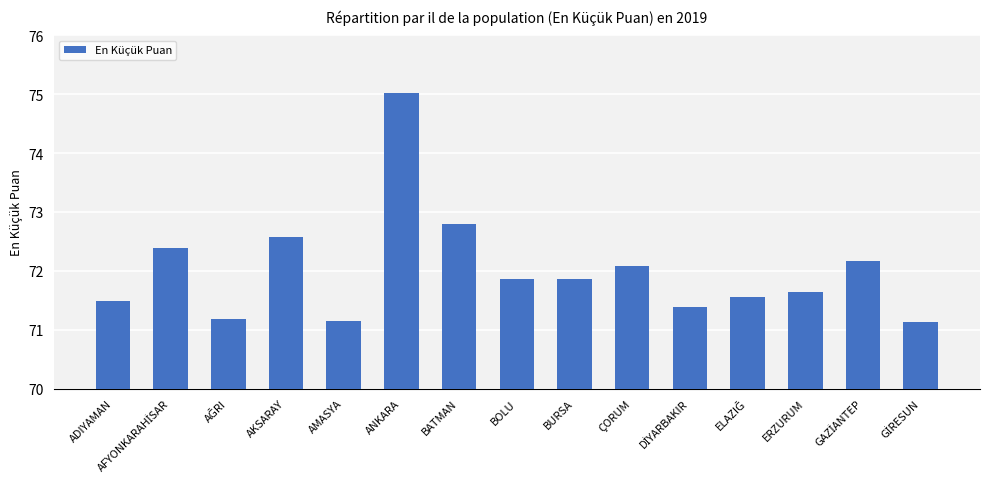

What is the average value?

72.0